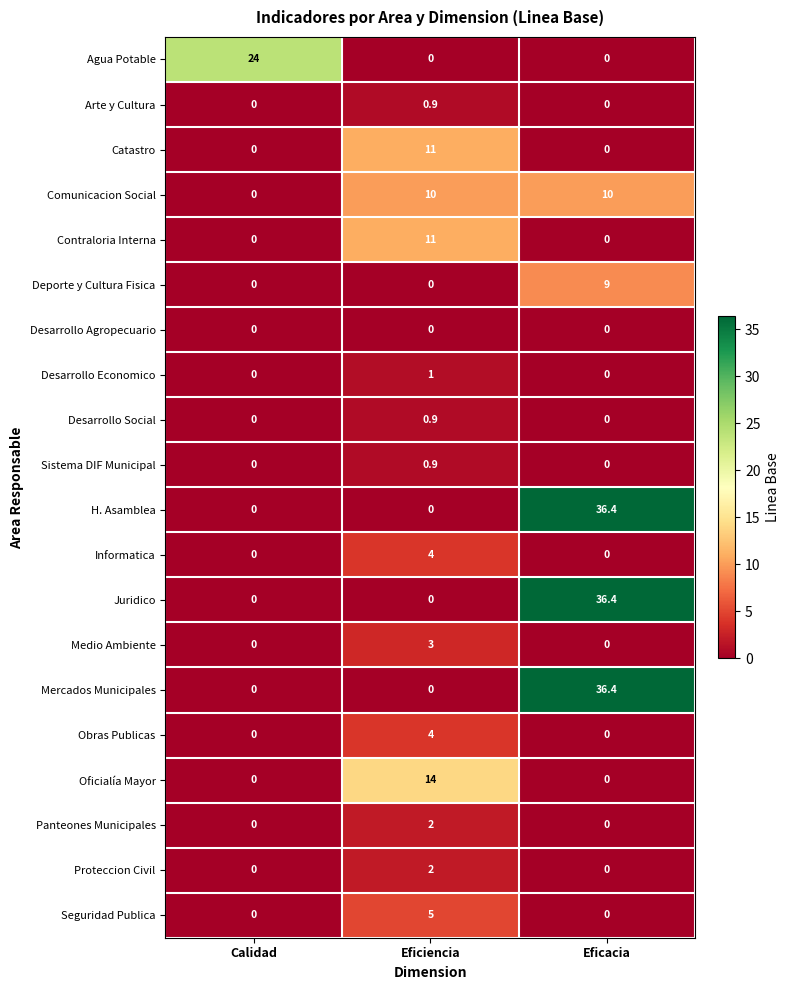

How many Seguridad Publica values are between 0 and 5?

3